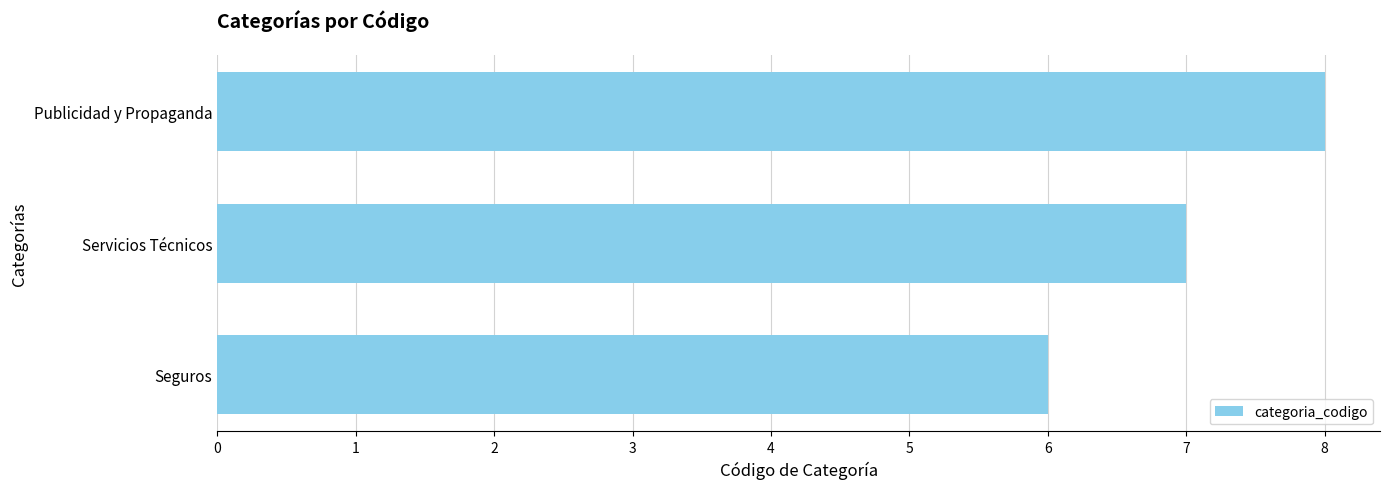

What is the difference between the maximum and minimum values?

2